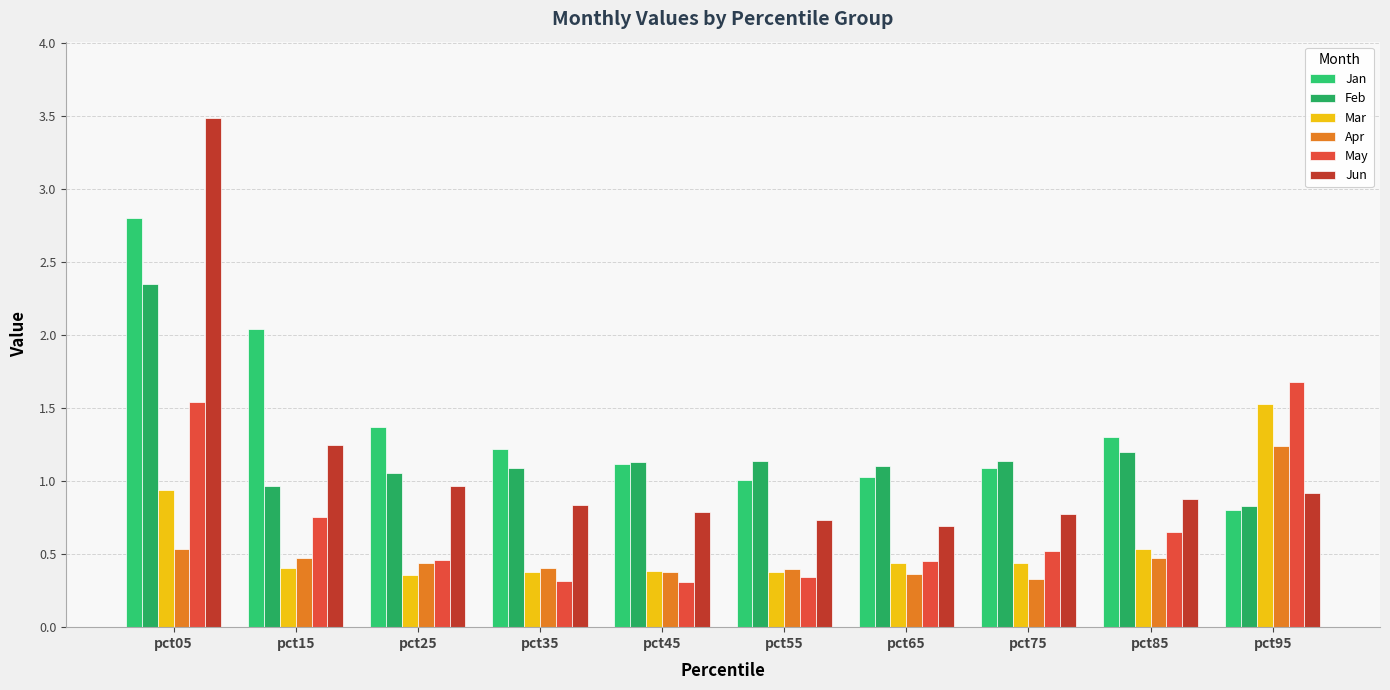

Is the value of Mar at pct95 greater than the value of Apr at pct45?

Yes